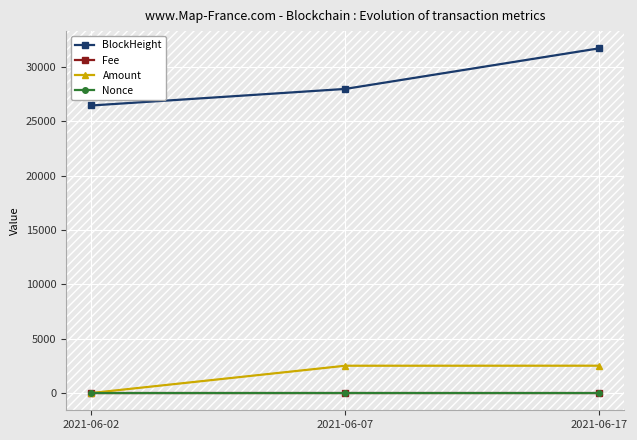

What is the difference between the maximum and minimum values in the Nonce series?

2.0